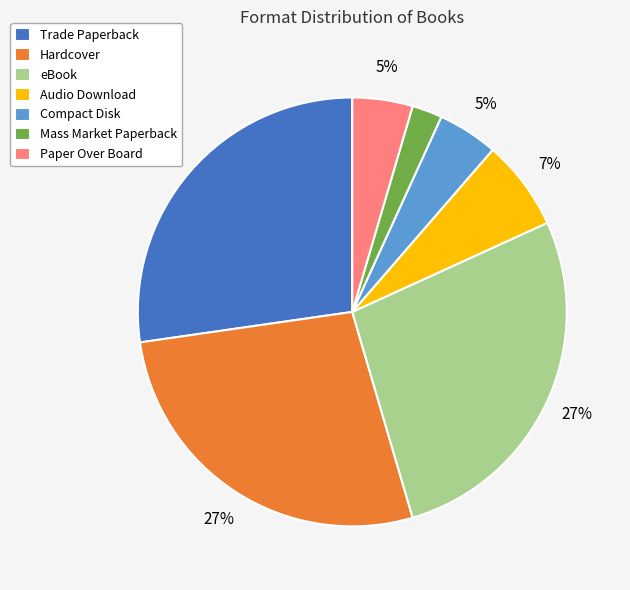

Do Hardcover and eBook together represent more than half of the pie?

Yes